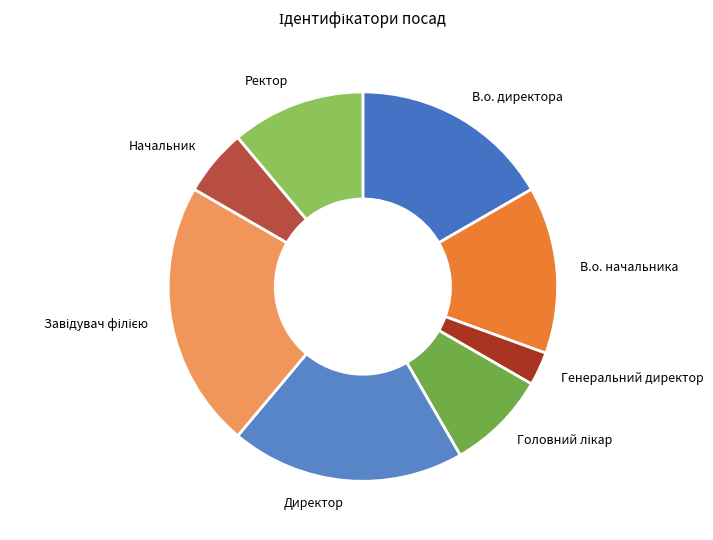

Which category has the smallest portion of the pie?

Генеральний директор